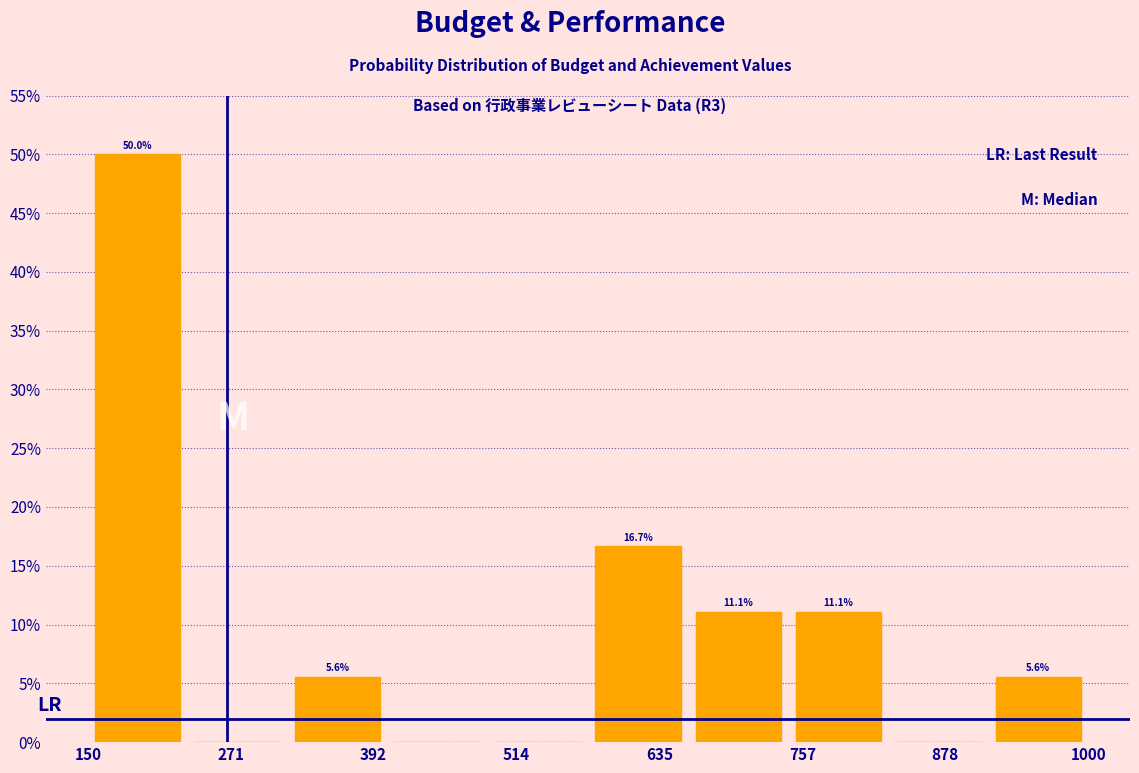

Over which range of the x-axis is the bar tallest?

150 to 235